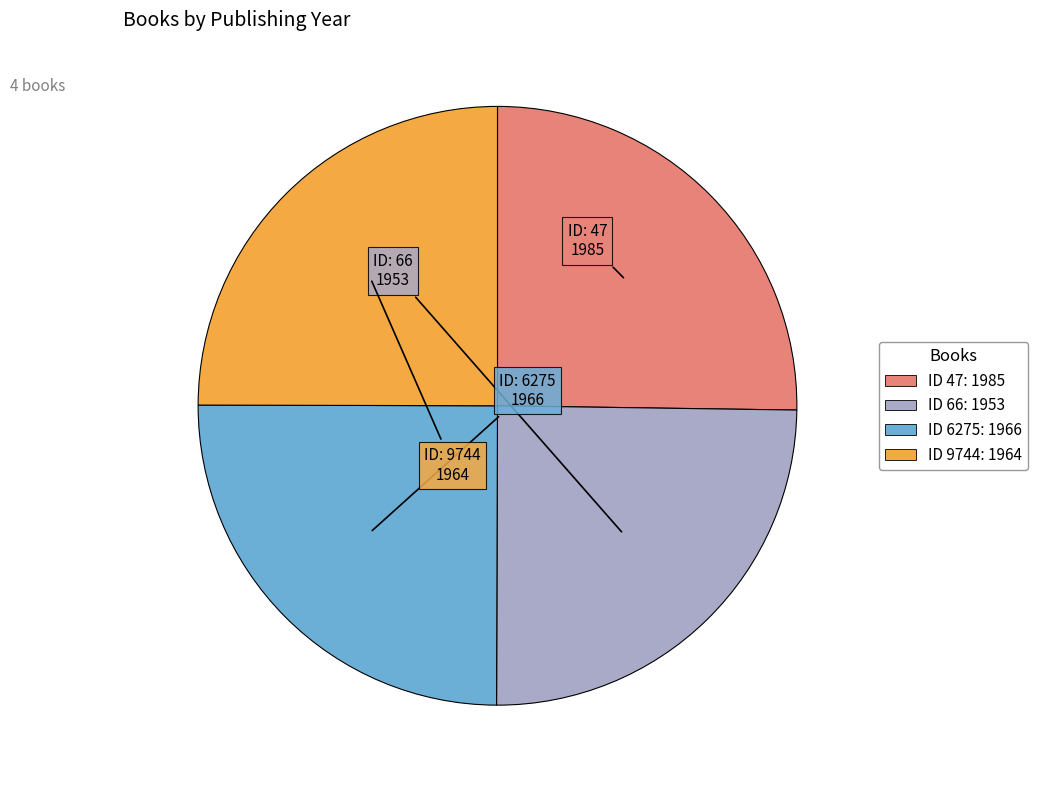

Is there any slice that represents more than half of the pie?

No